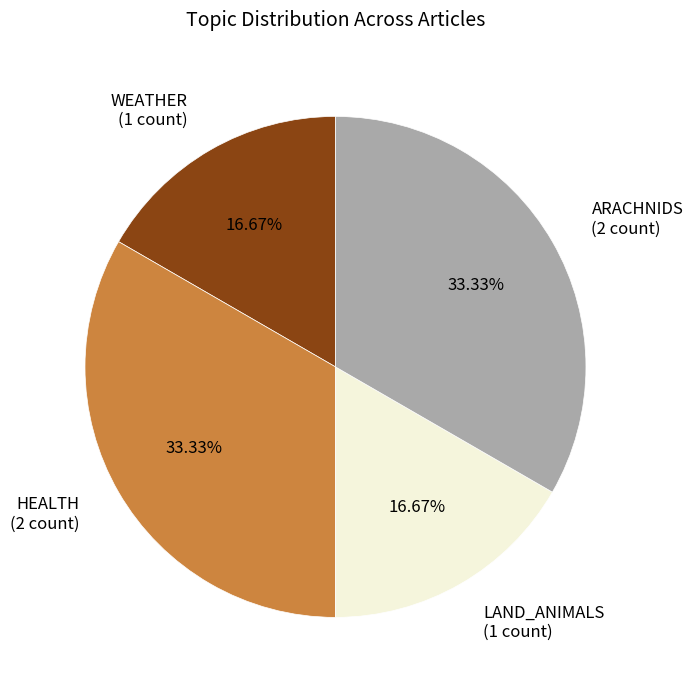

Does HEALTH (2 count) account for over 50% of the chart?

No